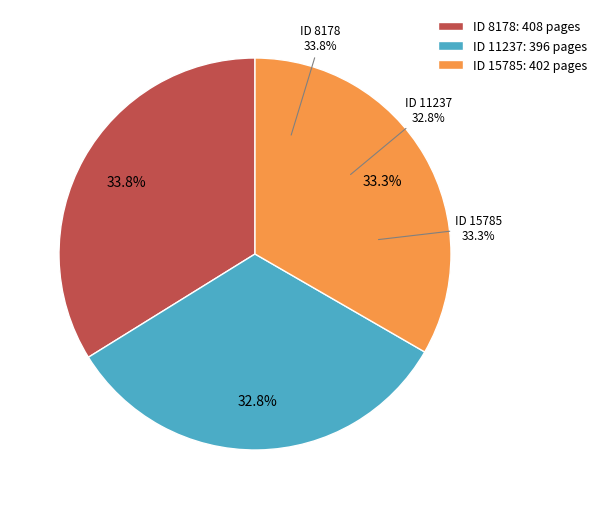

Does 15785 account for over 50% of the chart?

No